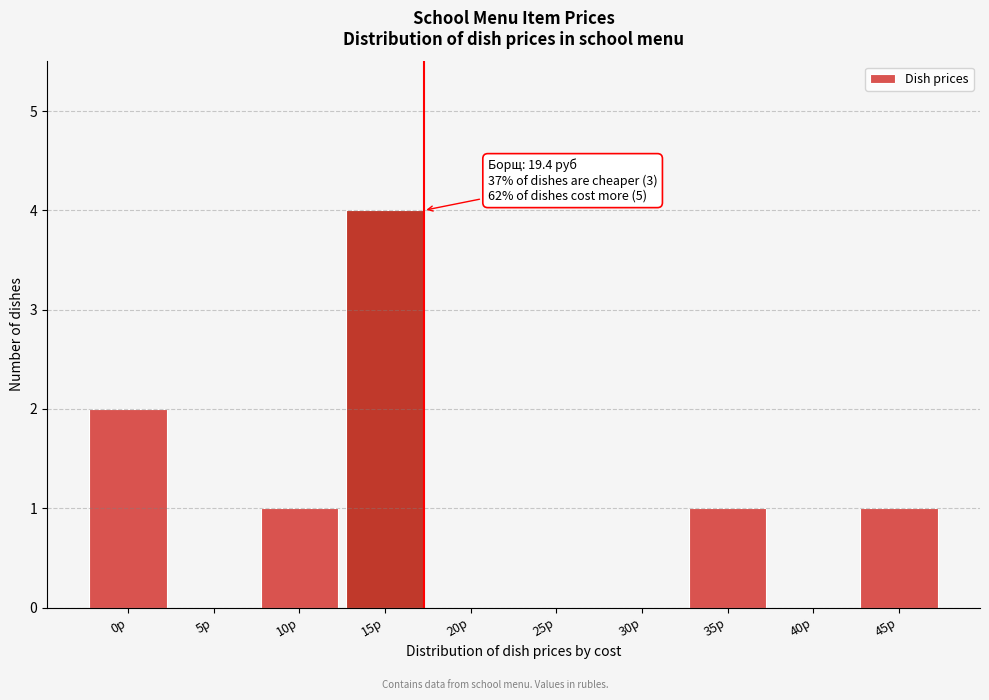

Reading right to left, transcribe all the data shown in this chart.

45р=1	40р=0	35р=1	30р=0	25р=0	20р=0	15р=4	10р=1	5р=0	0р=2